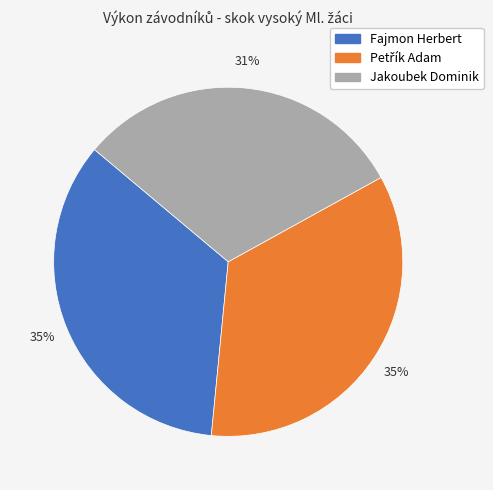

How many segments does this pie chart have?

3